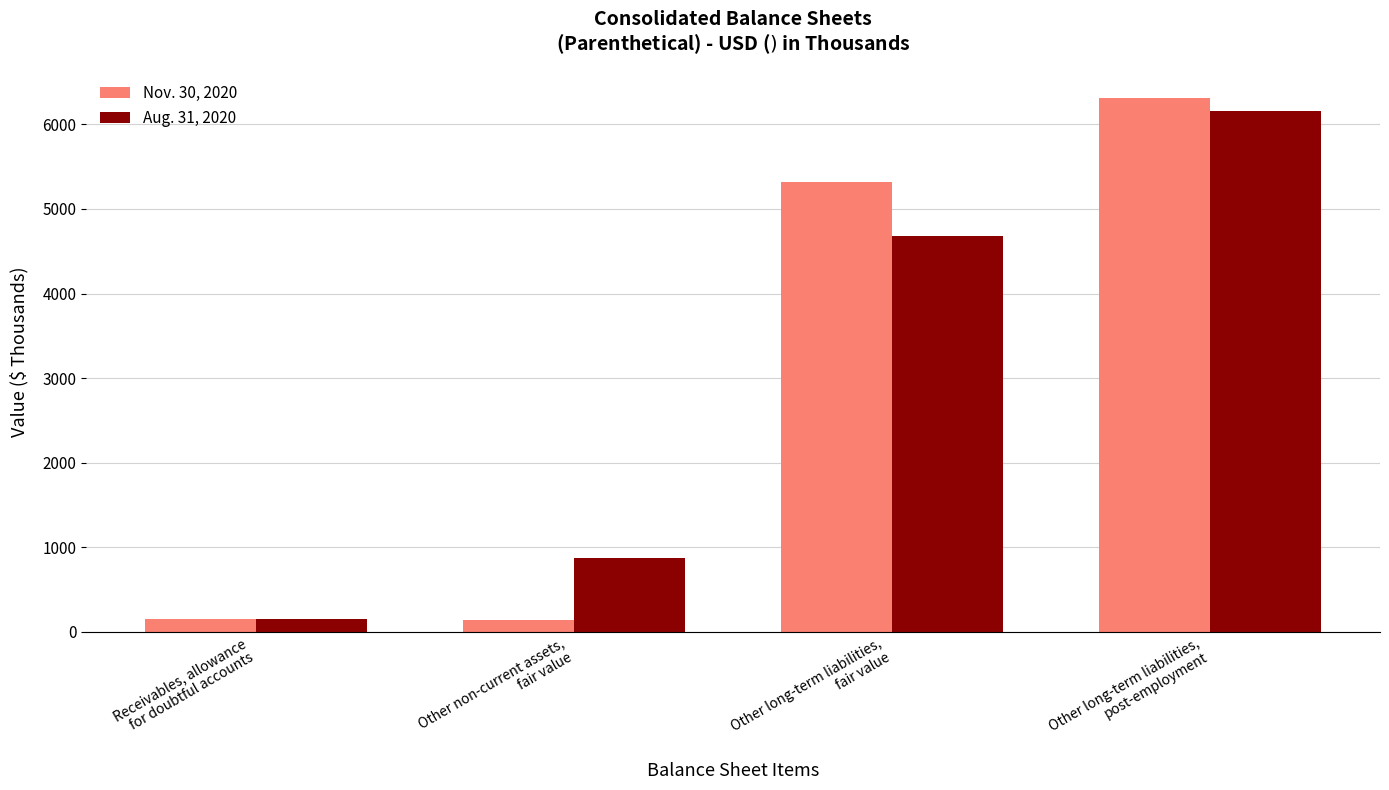

True or false: Aug. 31, 2020 has a value of 872 at Other non-current assets,
fair value.

True